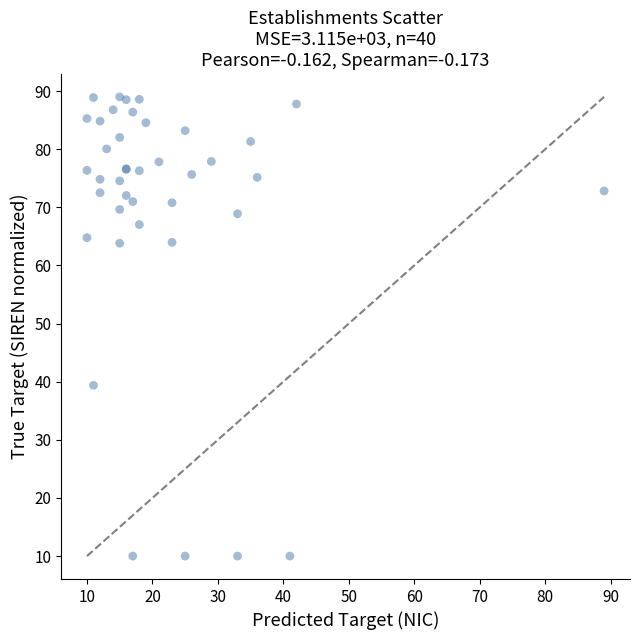

What Y value in the scatter plot is closest to 49?

39.4